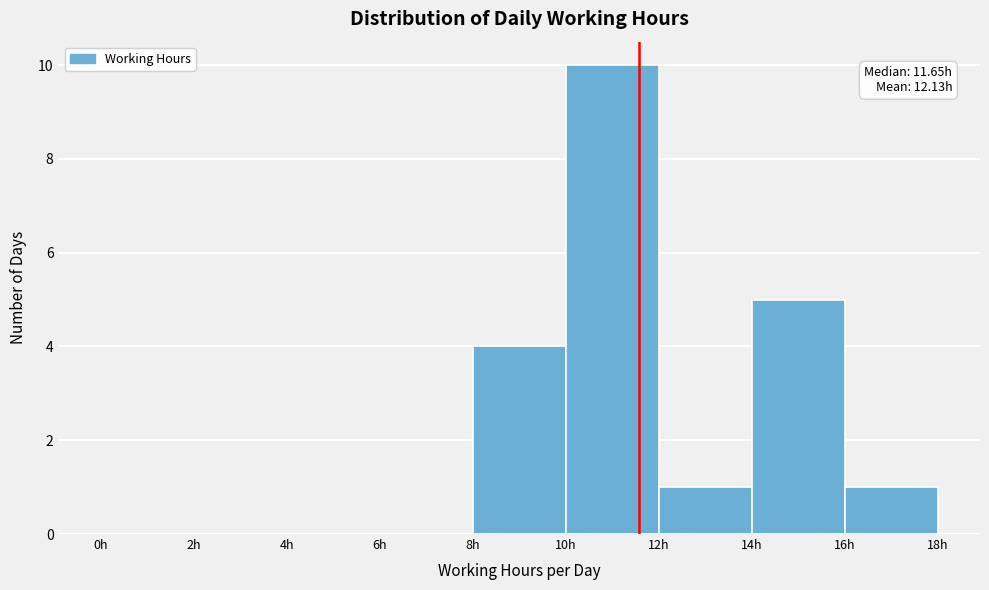

Which range on the x-axis has the tallest bar?

10 to 12